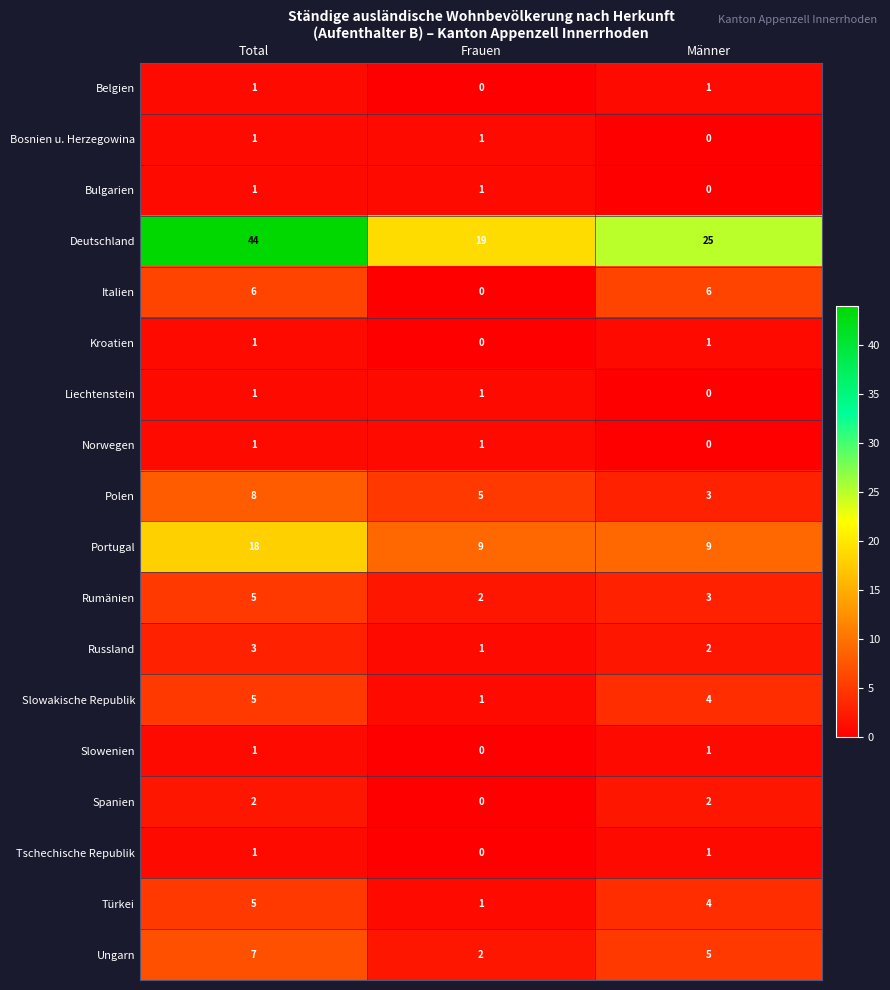

What is the spread (max minus min) of values at Total?

43